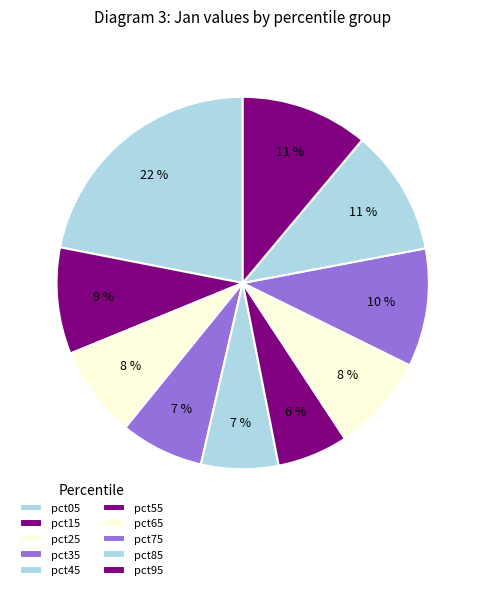

Do pct85 and pct35 together represent more than half of the pie?

No